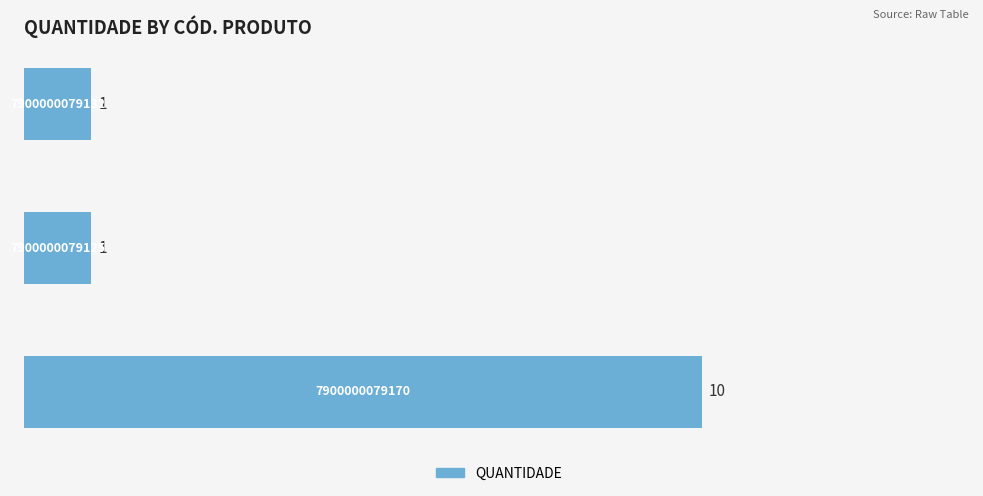

Are the bars grouped side by side (vs. stacked)?

No